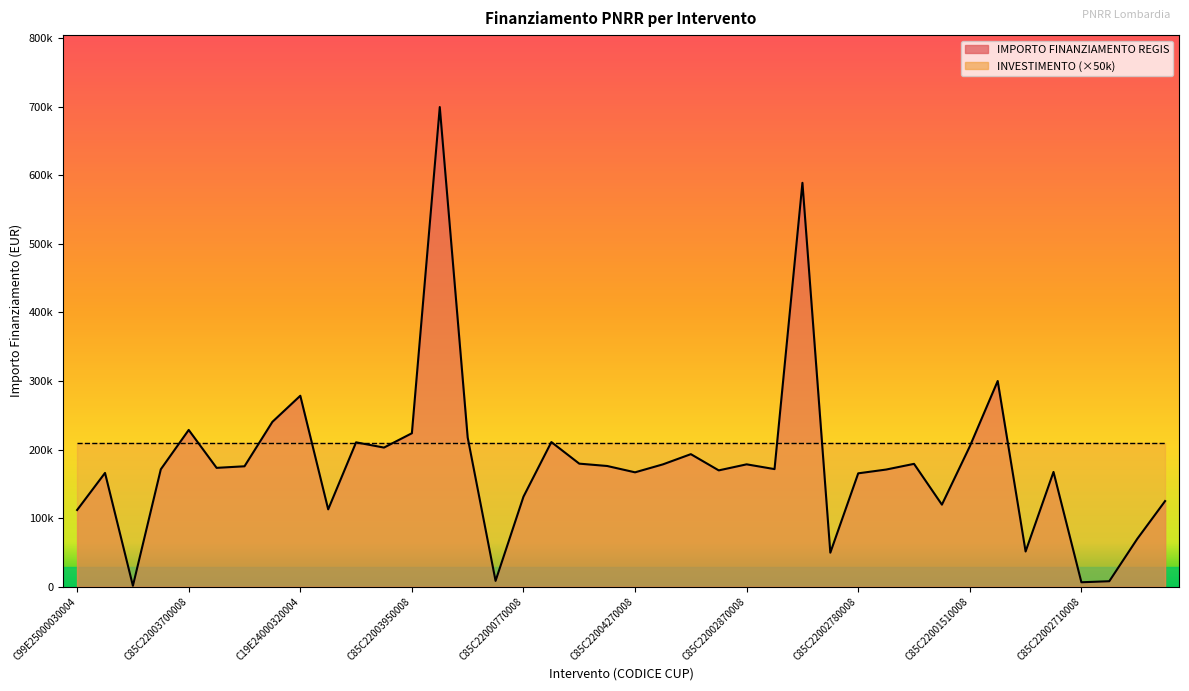

What is the difference between the second highest and second lowest values?

582846.8